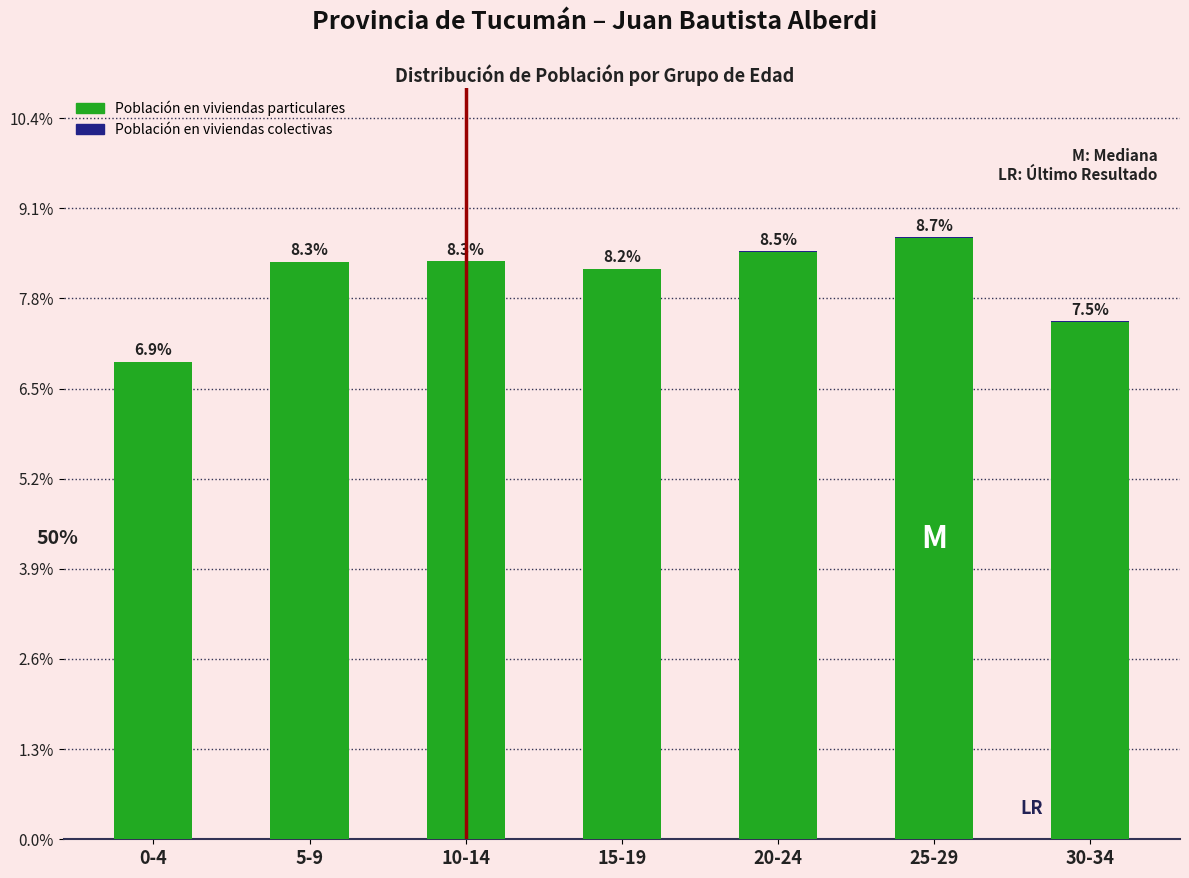

At which category is the sum across all series the highest?

25-29